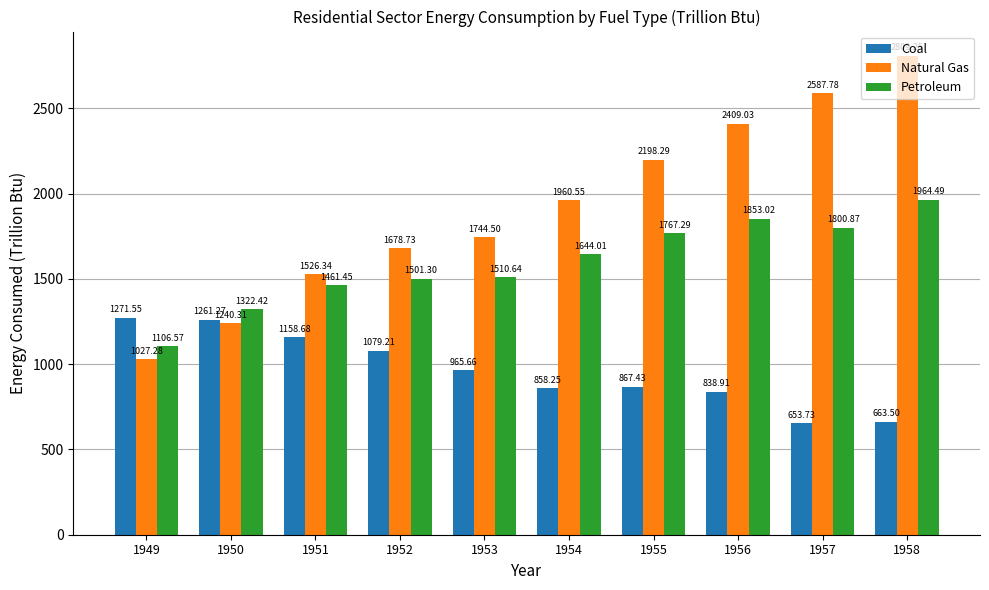

Which category has the highest value in the Petroleum series?

1958